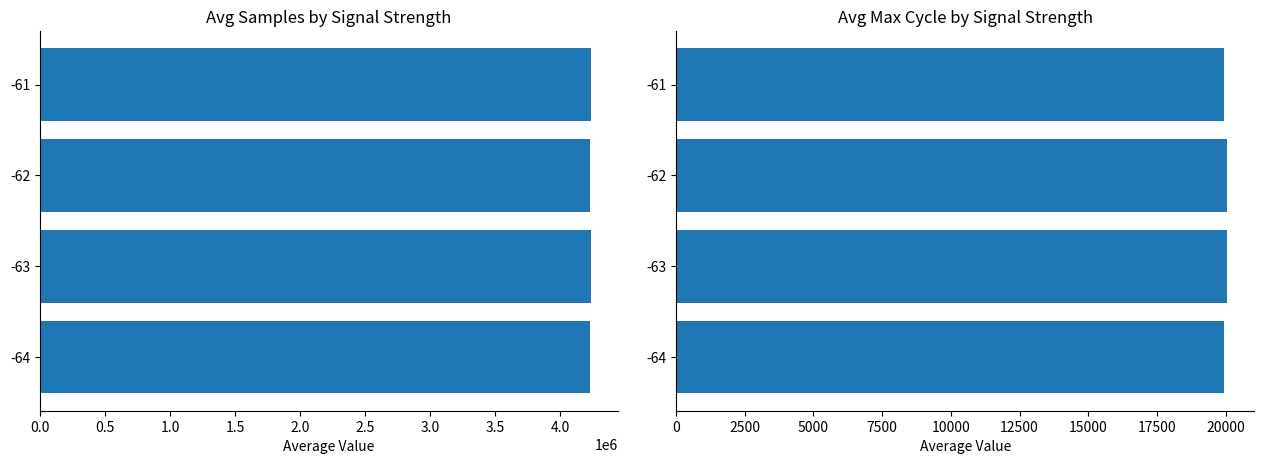

What is the average value of the Max_cycle series?

19984.1